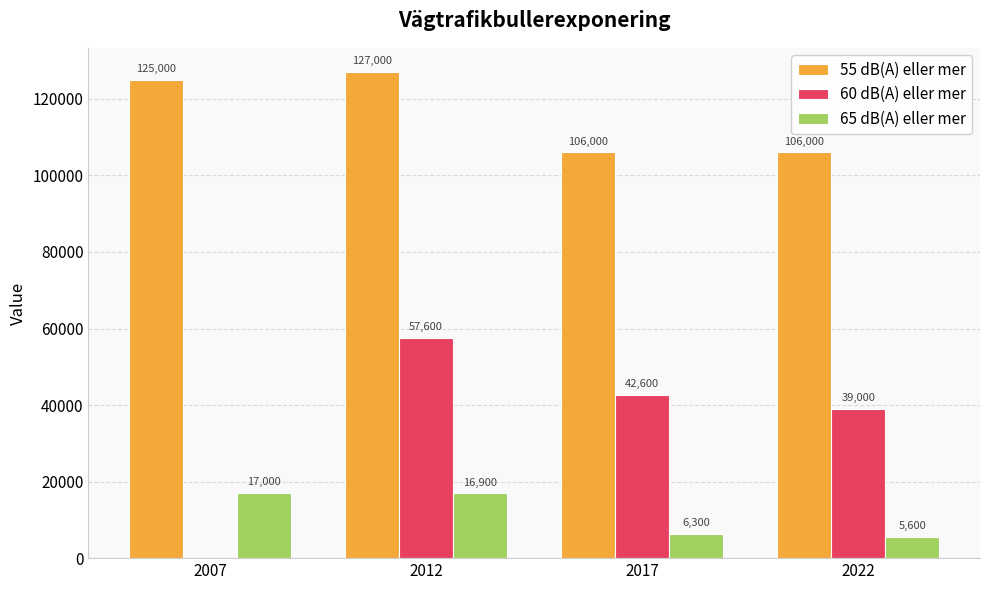

Between 2007 and 2012, which series saw the biggest shift?

60 dB(A) eller mer